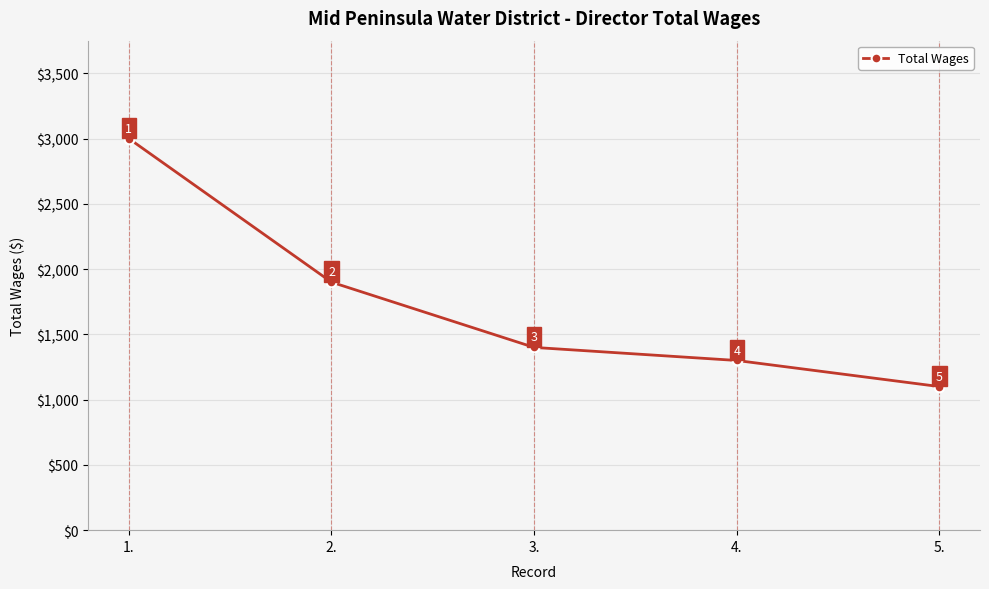

What is the value of the 2nd point from the left?

1900